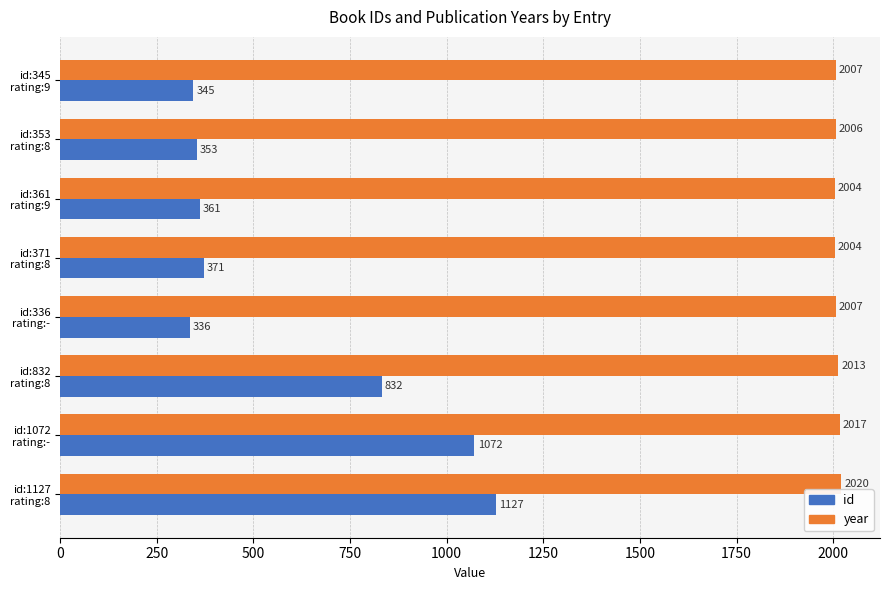

How many distinct data groups are displayed?

2